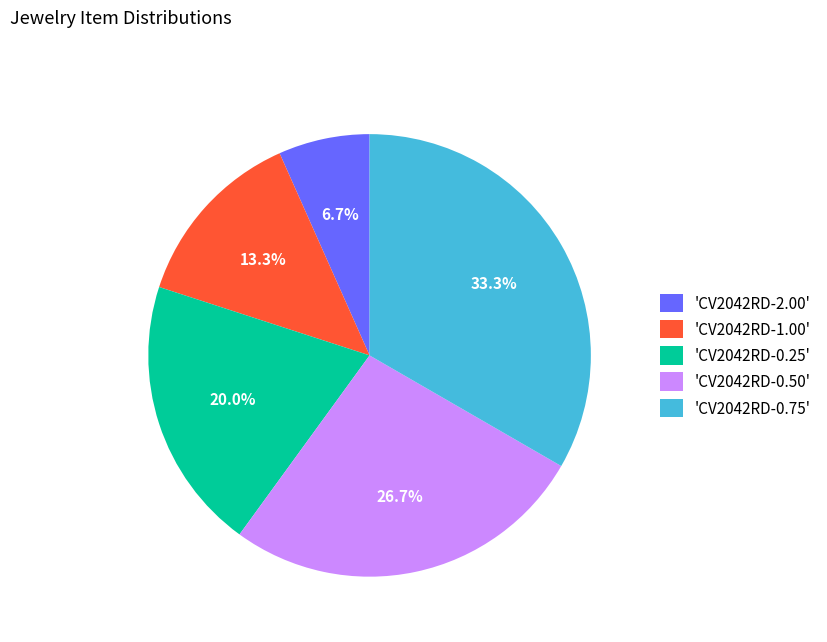

Combined, what portion of the pie is 'CV2042RD-0.50' and 'CV2042RD-0.75'?

60.0%